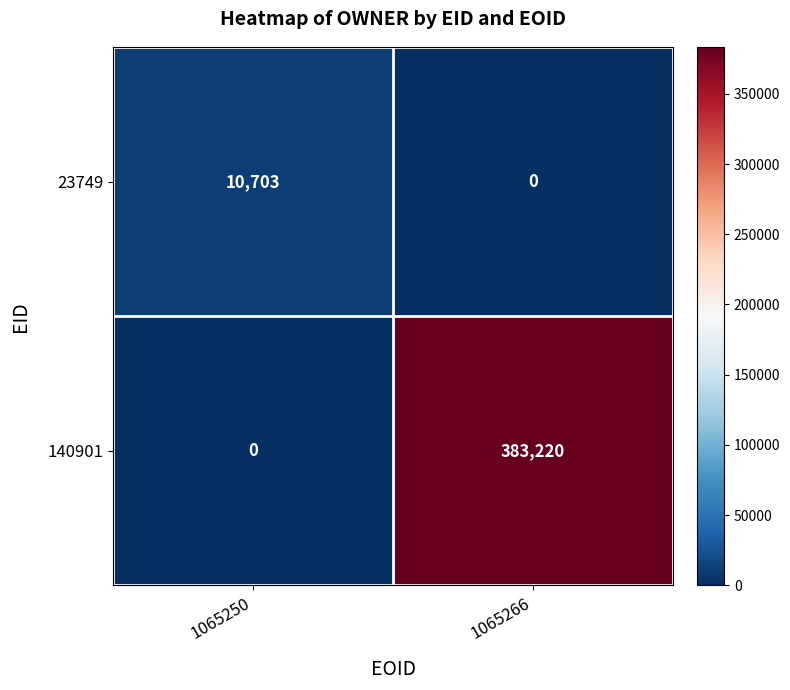

What is the maximum value shown in the chart?

383220